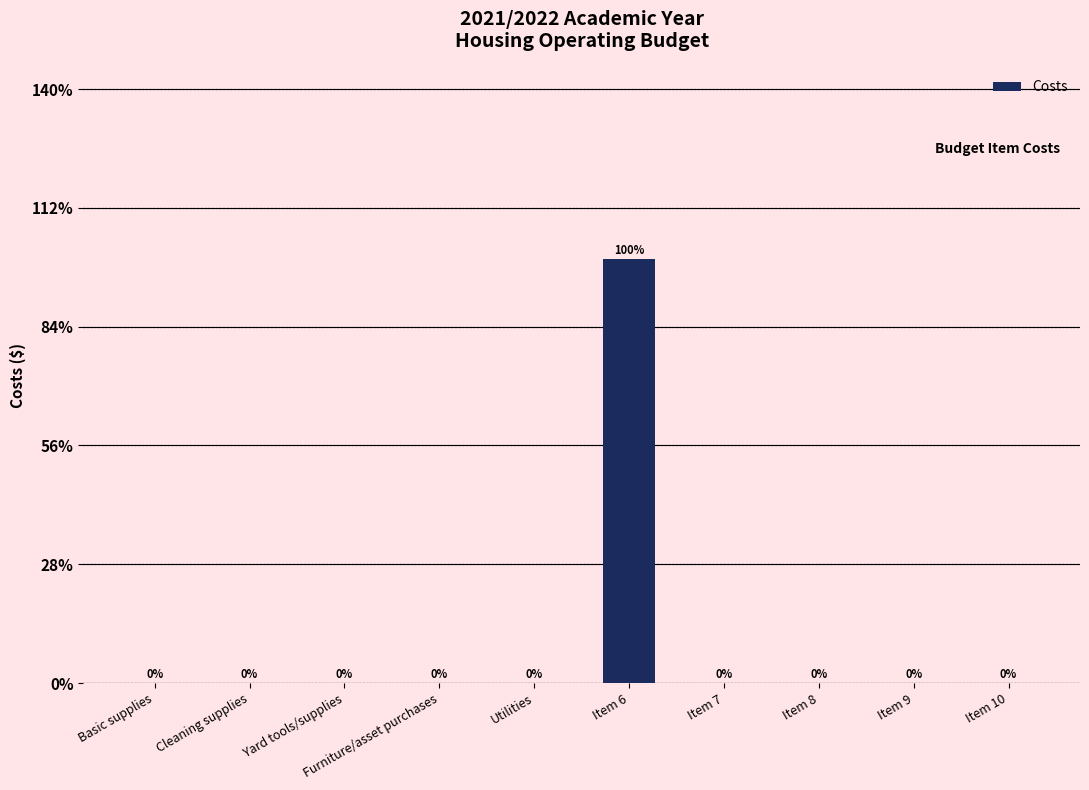

The value at Cleaning supplies is 633. True or false?

False